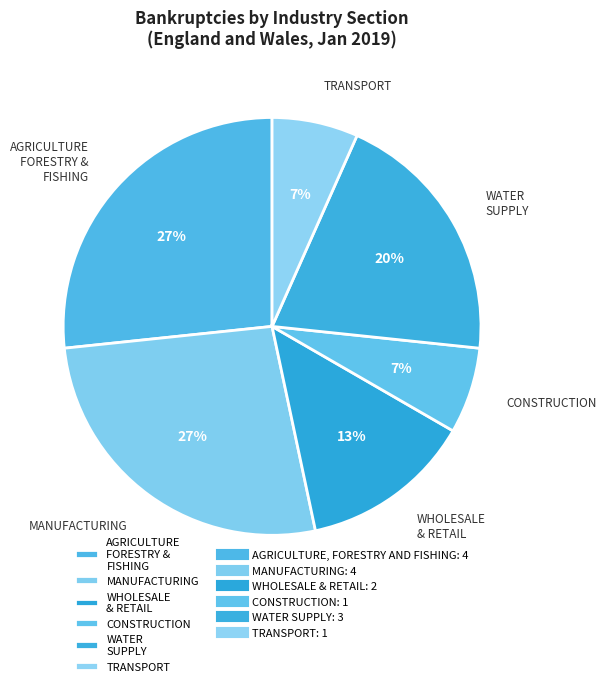

How many slices are in this pie chart?

6